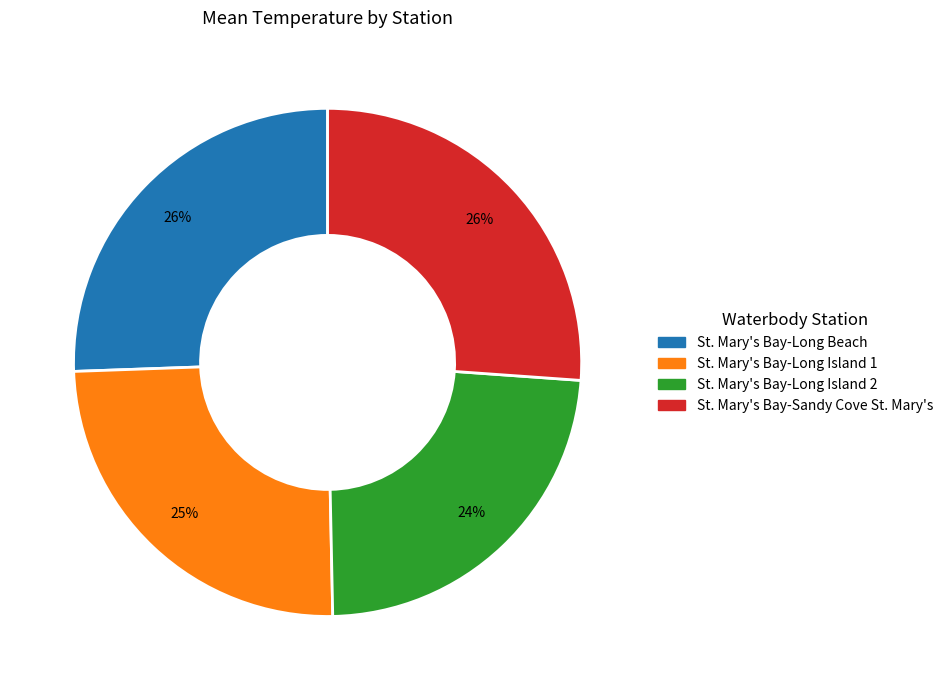

Does St. Mary's Bay-Long Beach represent more than half of the total?

No